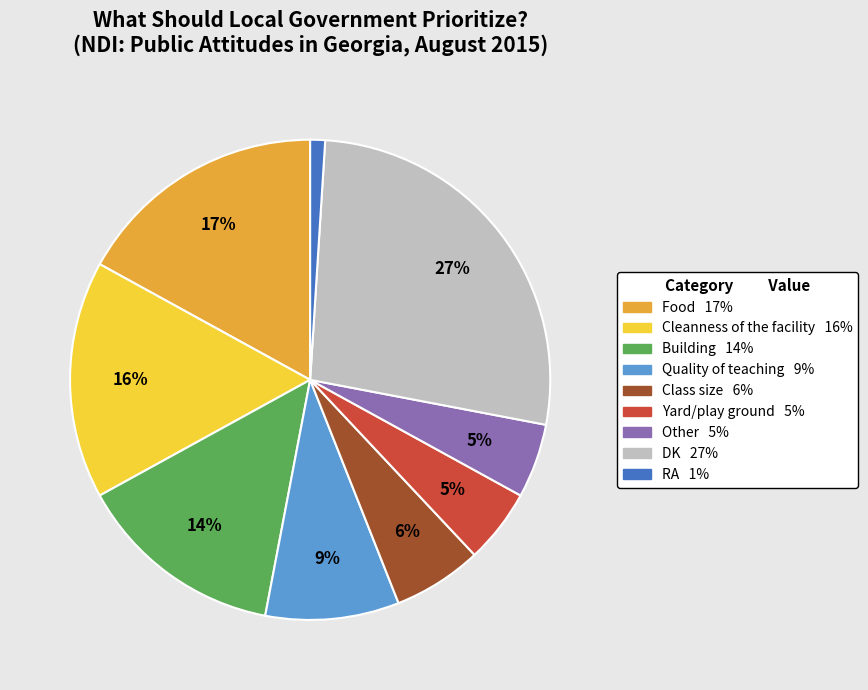

Count the number of slices in the pie.

9